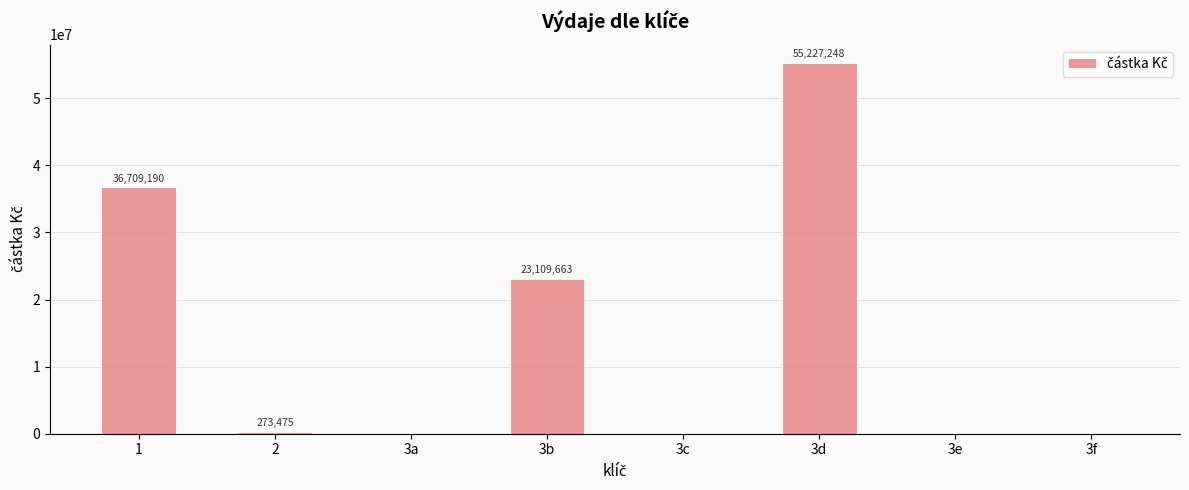

Between 3d and 3f, which is larger?

3d